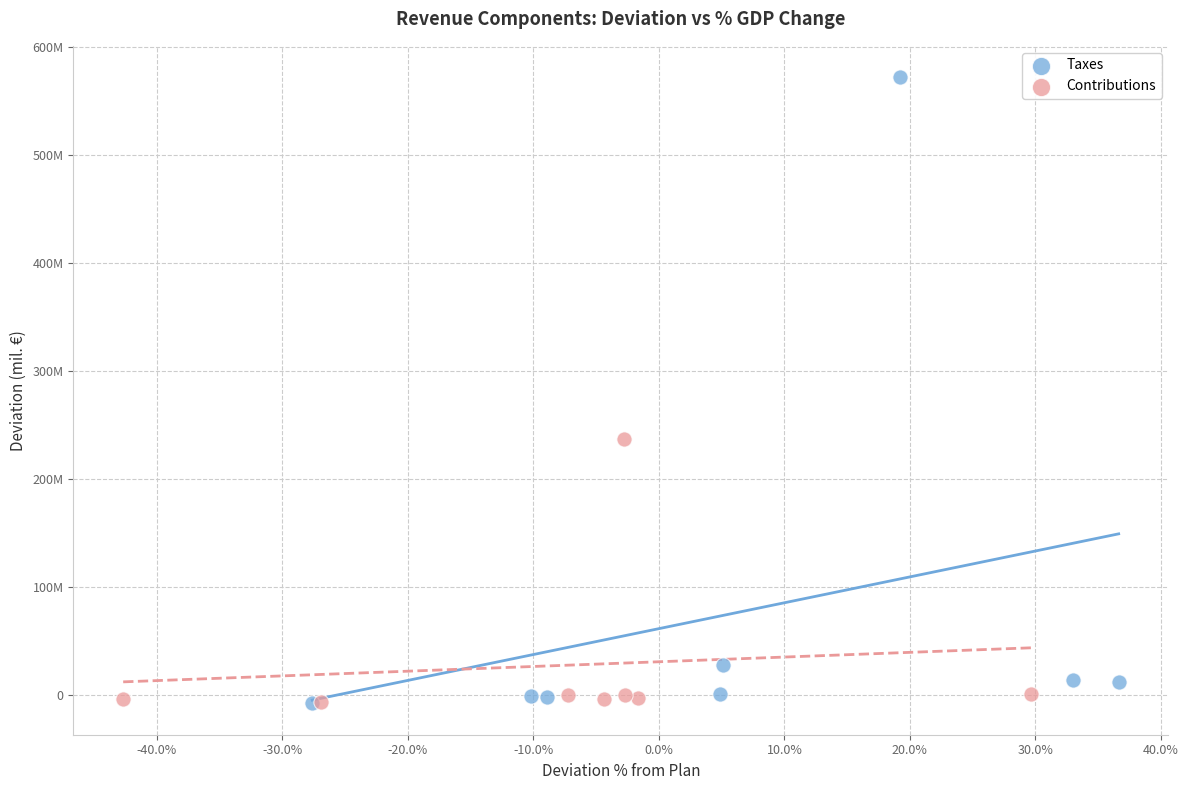

What are all the series names shown in the legend?

Taxes, Contributions